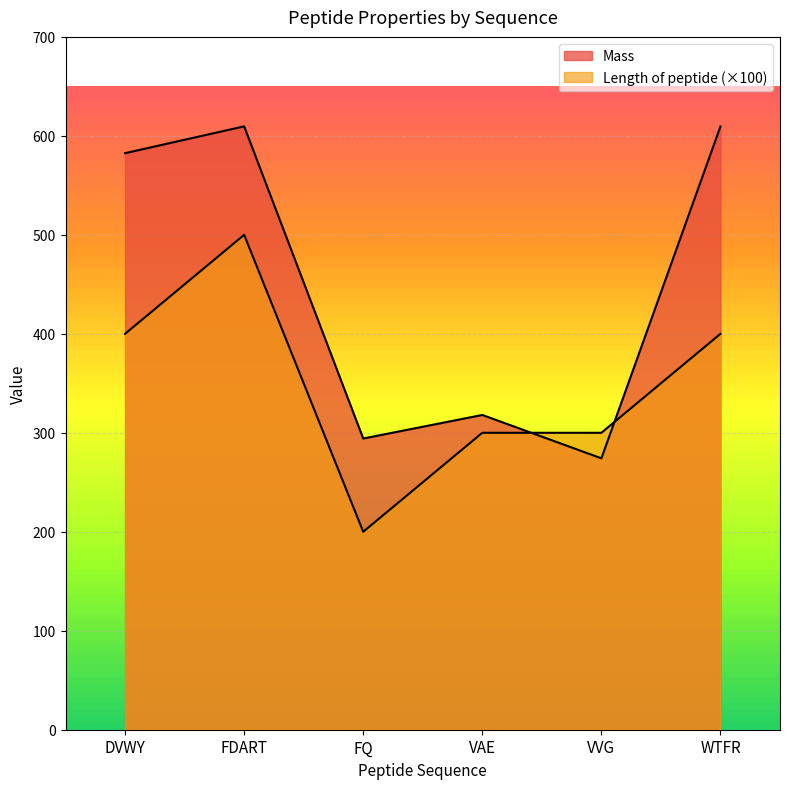

What is the label of the 6th point from the right?

DVWY